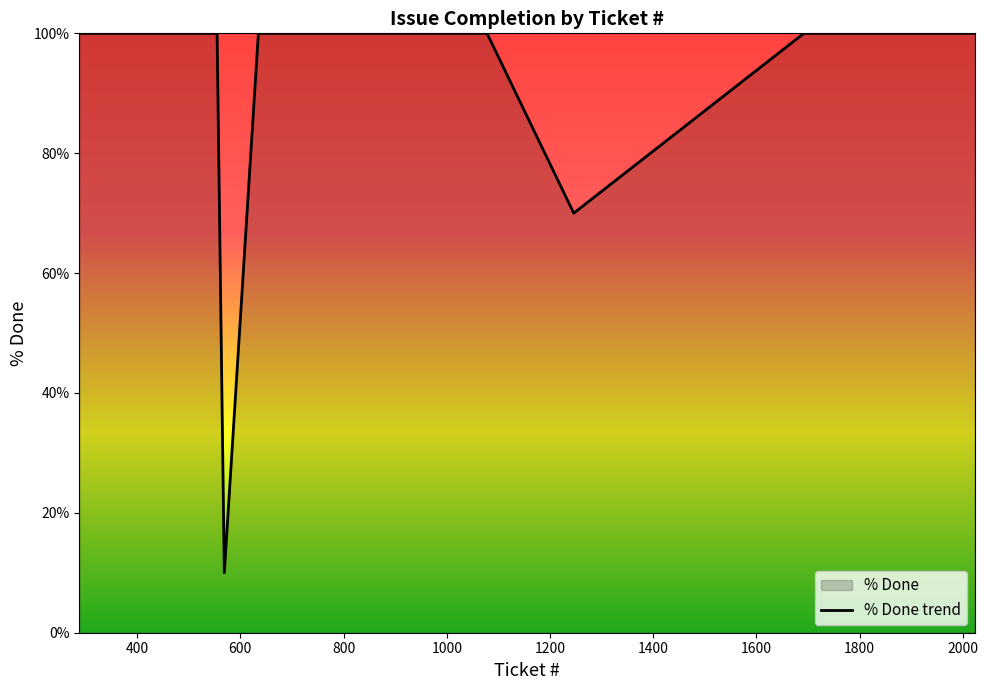

What is the smallest value displayed?

10